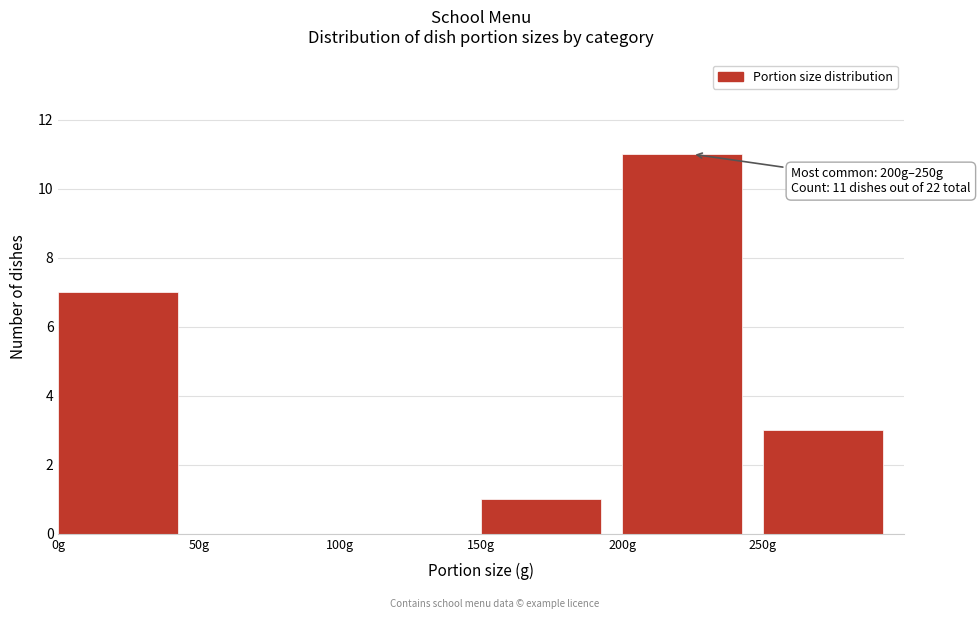

Over which range of the x-axis is the bar tallest?

200 to 250